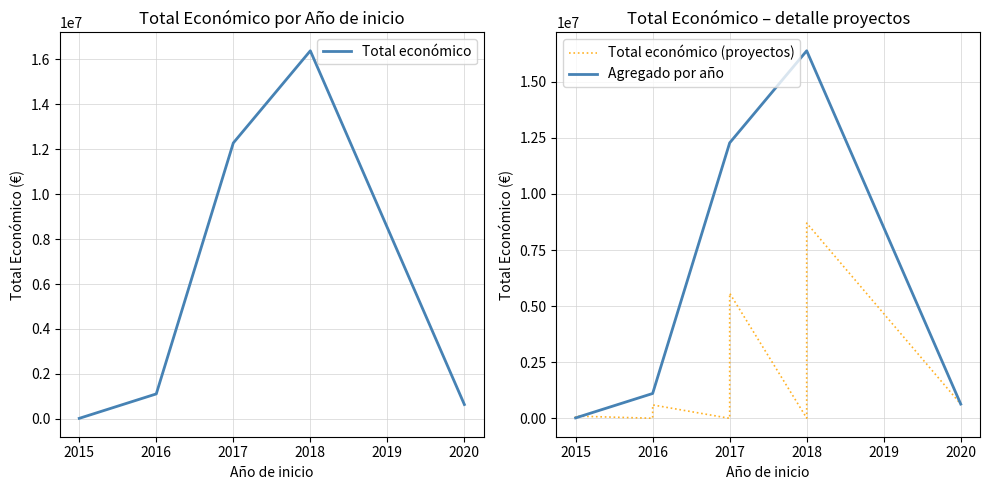

What is the label of the 28th point from the right?

2018